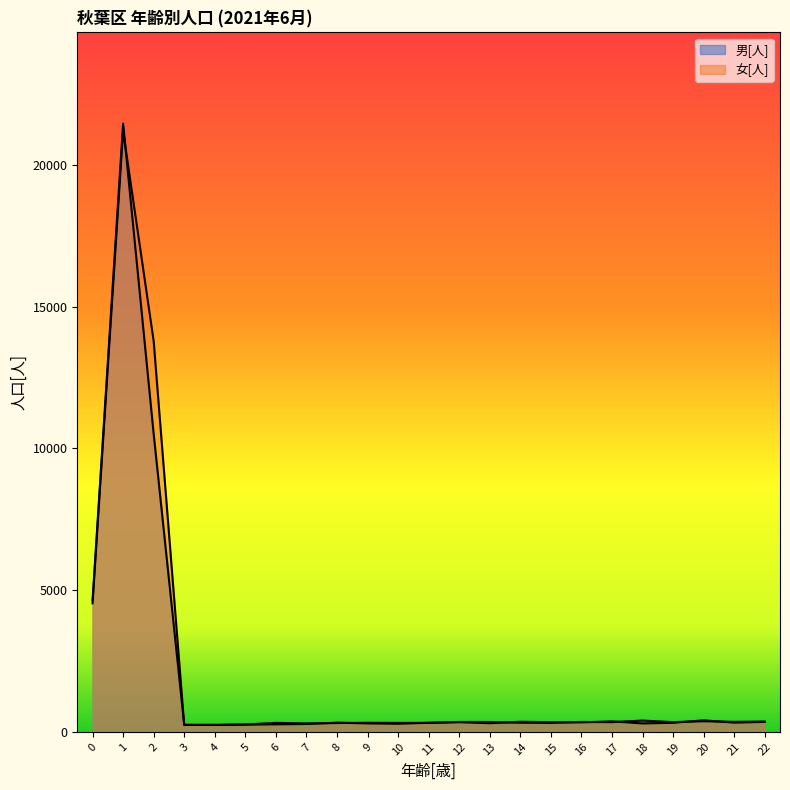

True or false: 男[人] has a value of 362 at 22.

True